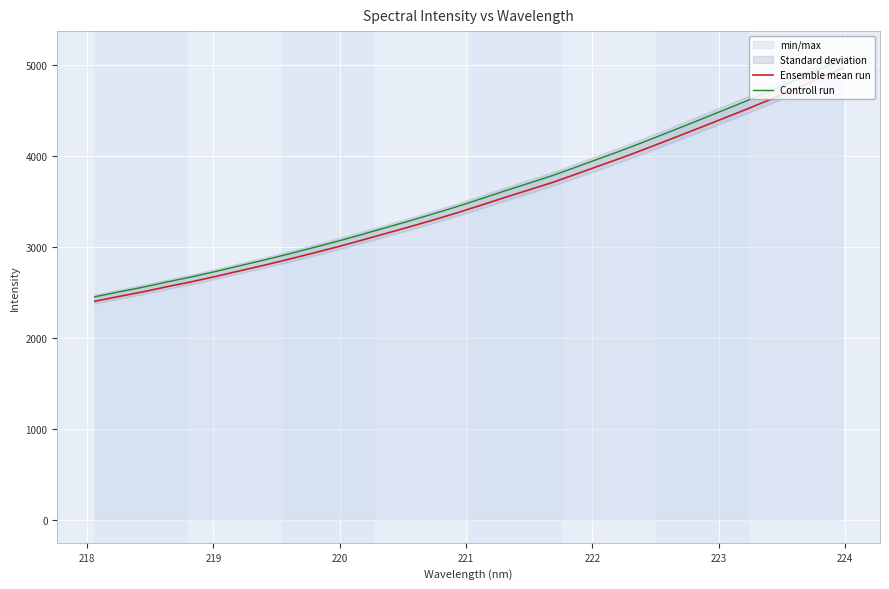

What is the minimum value for Controll run?

2451.6